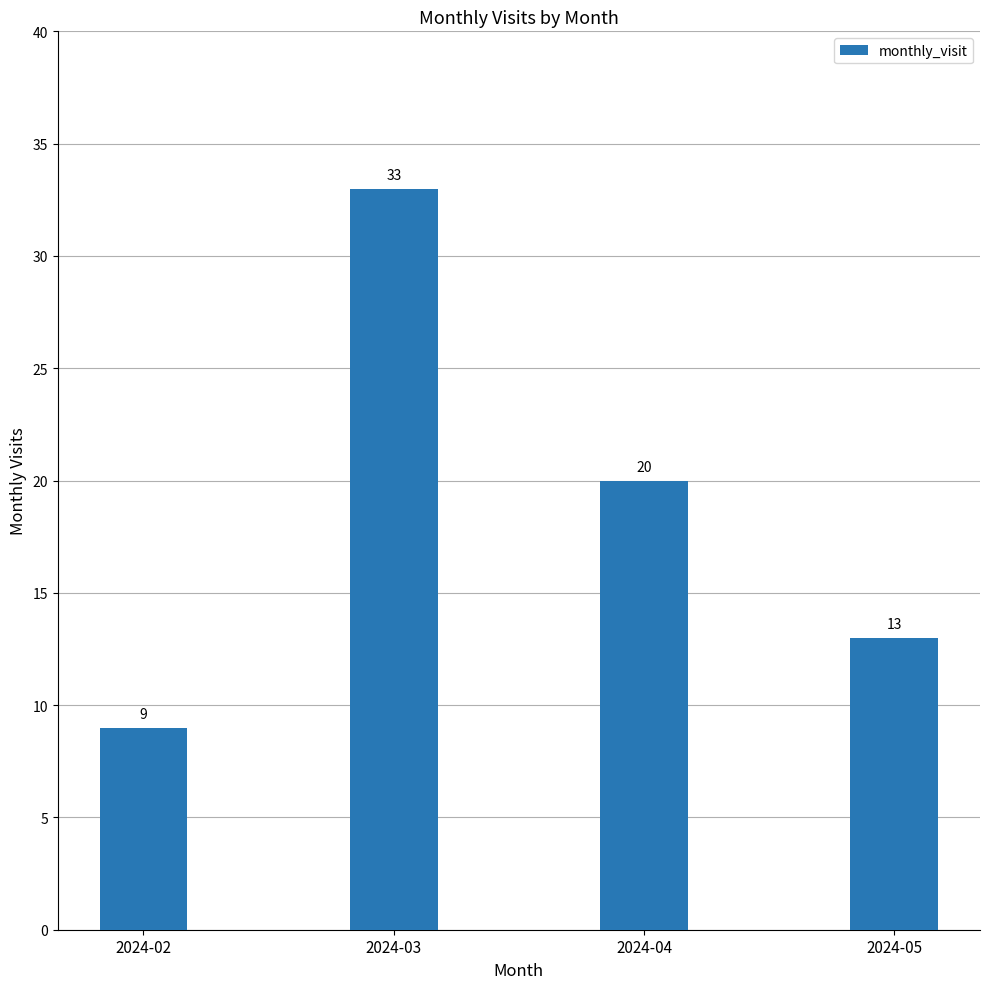

At which label is the value closest to 21?

2024-04